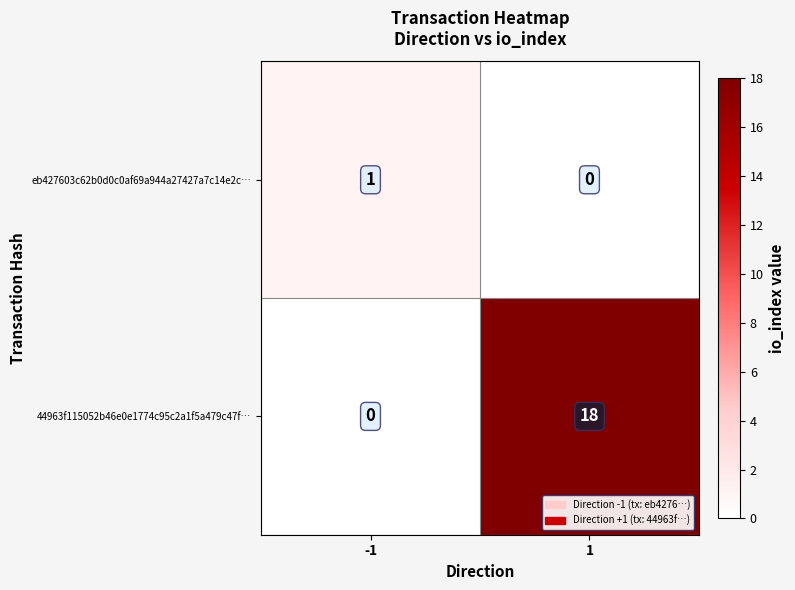

The value of 44963f115052b46e0e1774c95c2a1f5a479c47f… at 1 is 18. True or false?

True